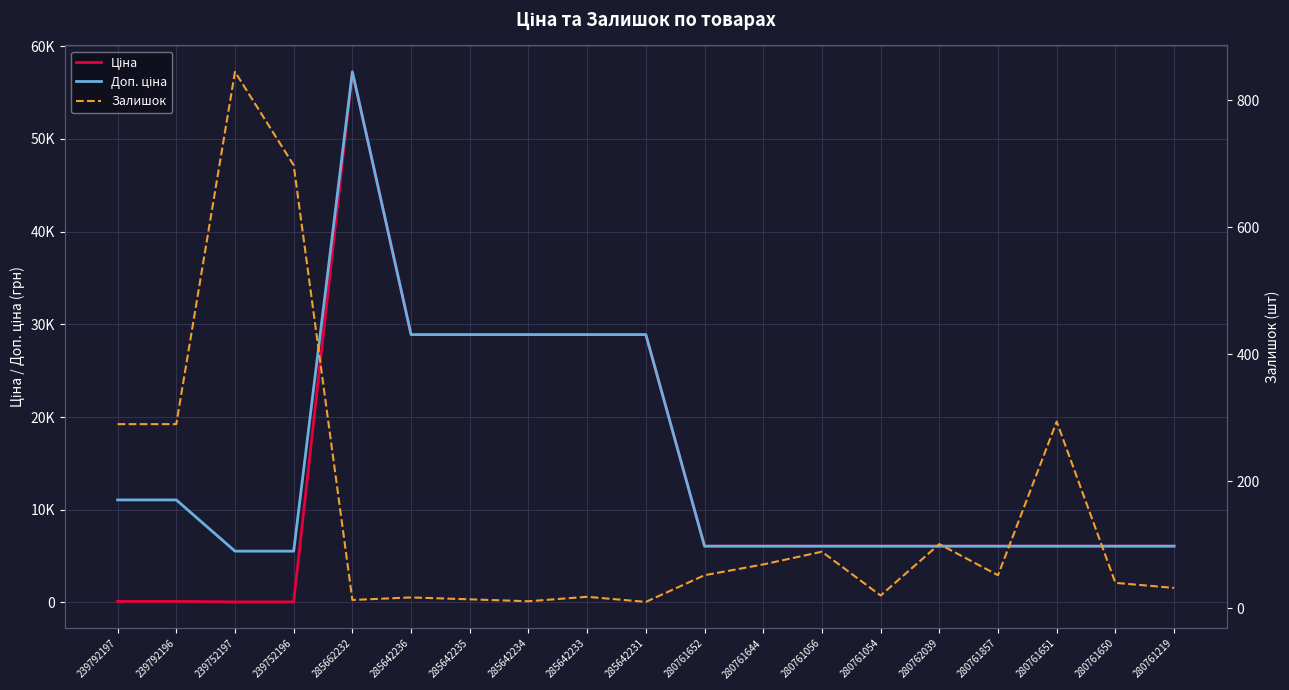

The Залишок series shows 163.0 at 280762039. True or false?

False